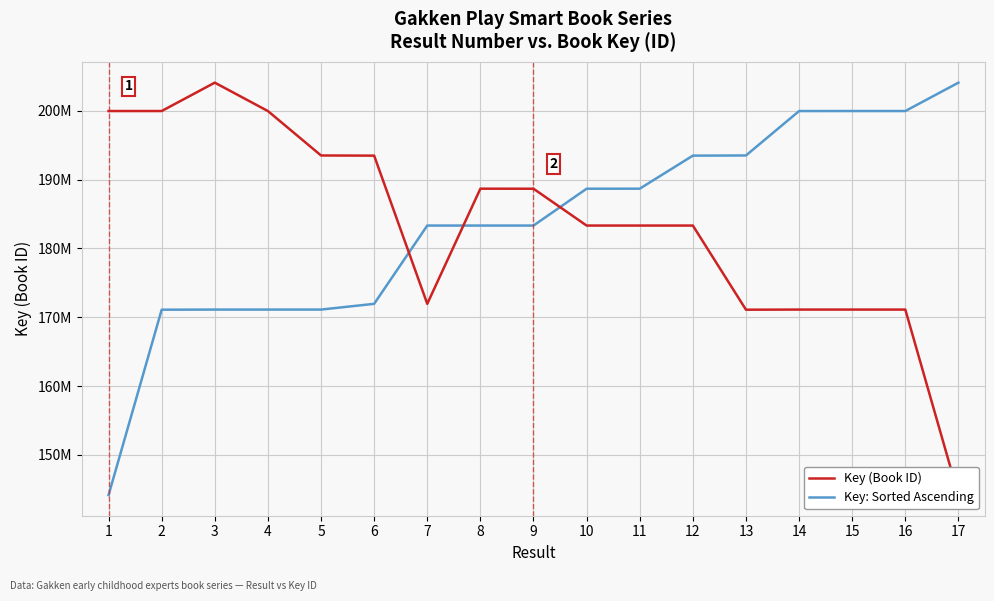

What is the value of the Key: Sorted Ascending point at the 3rd from the left?

171118895